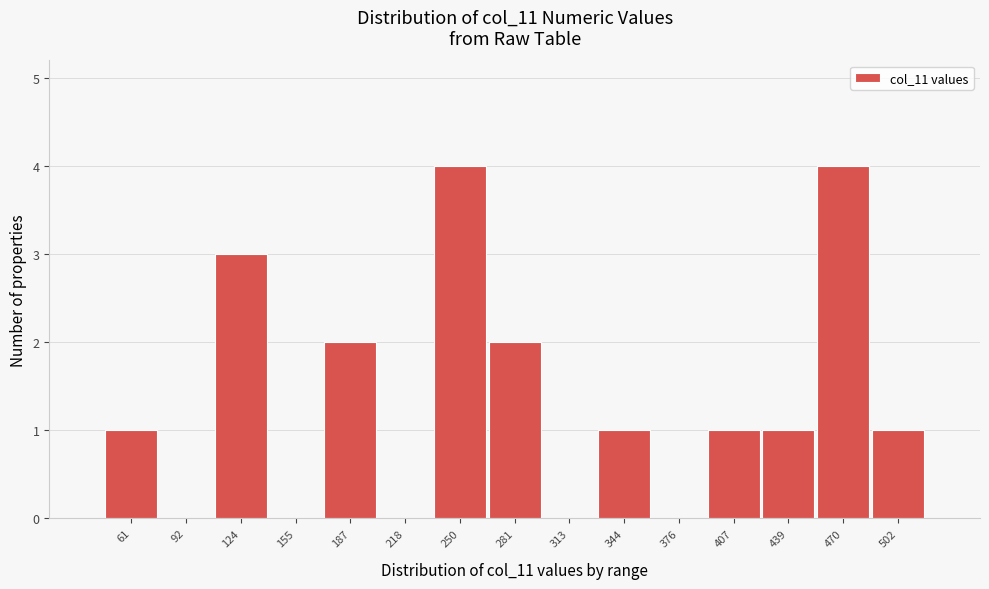

Reading left to right, extract all data points from this chart.

61=1	92=0	124=3	155=0	187=2	218=0	250=4	281=2	313=0	344=1	376=0	407=1	439=1	470=4	502=1